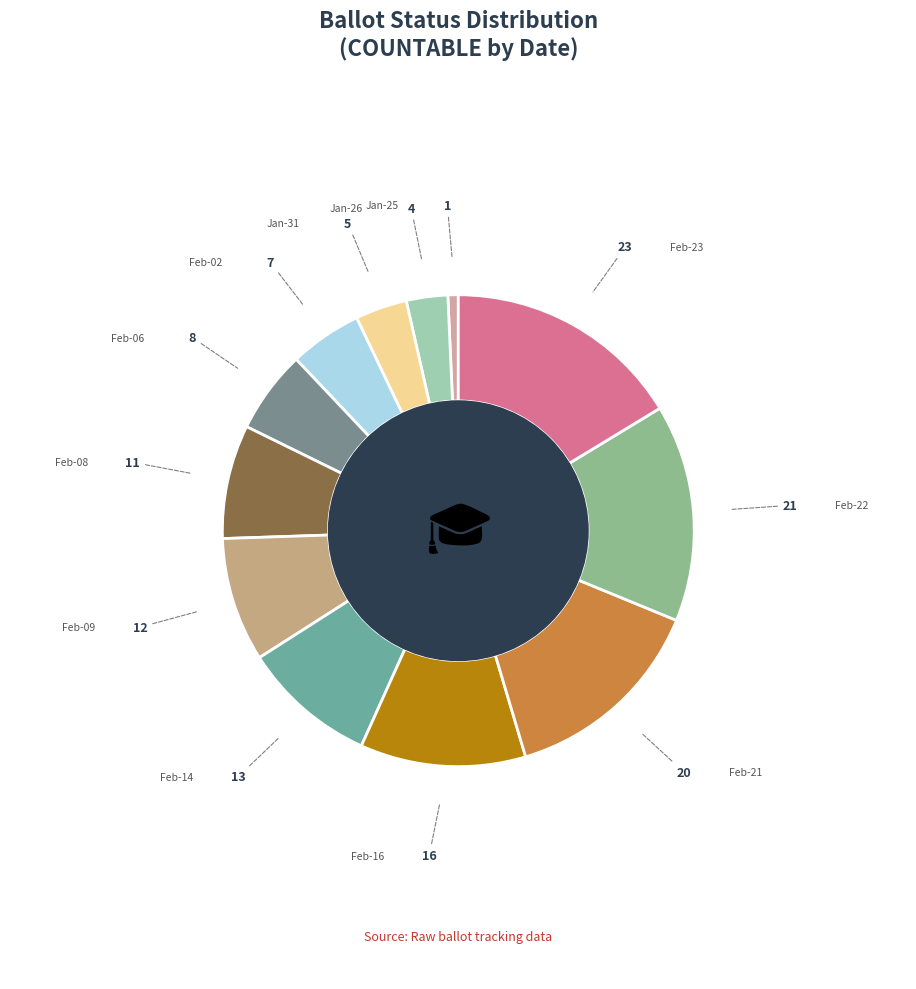

Which category has the smallest portion of the pie?

Jan-25